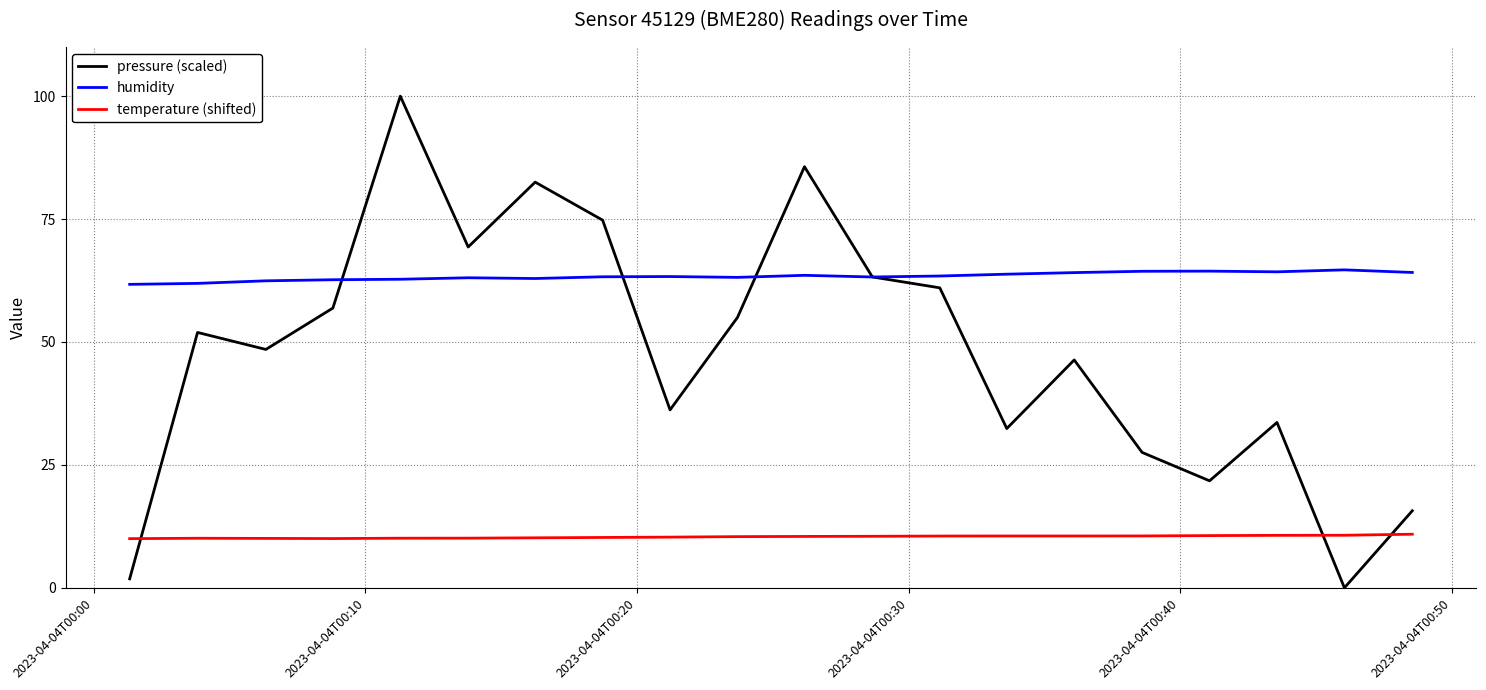

At how many categories does at least one series exceed 9?

20